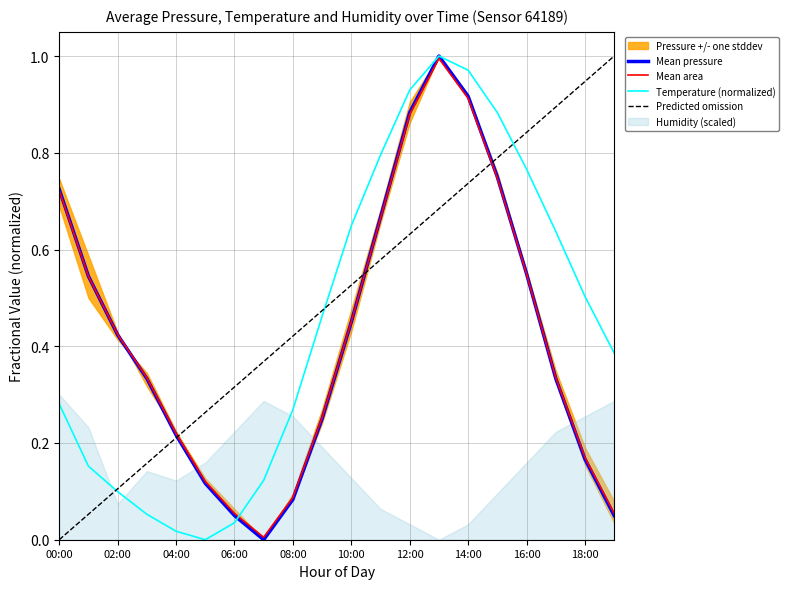

The value of Mean pressure at 12:00 is 1.2. True or false?

False